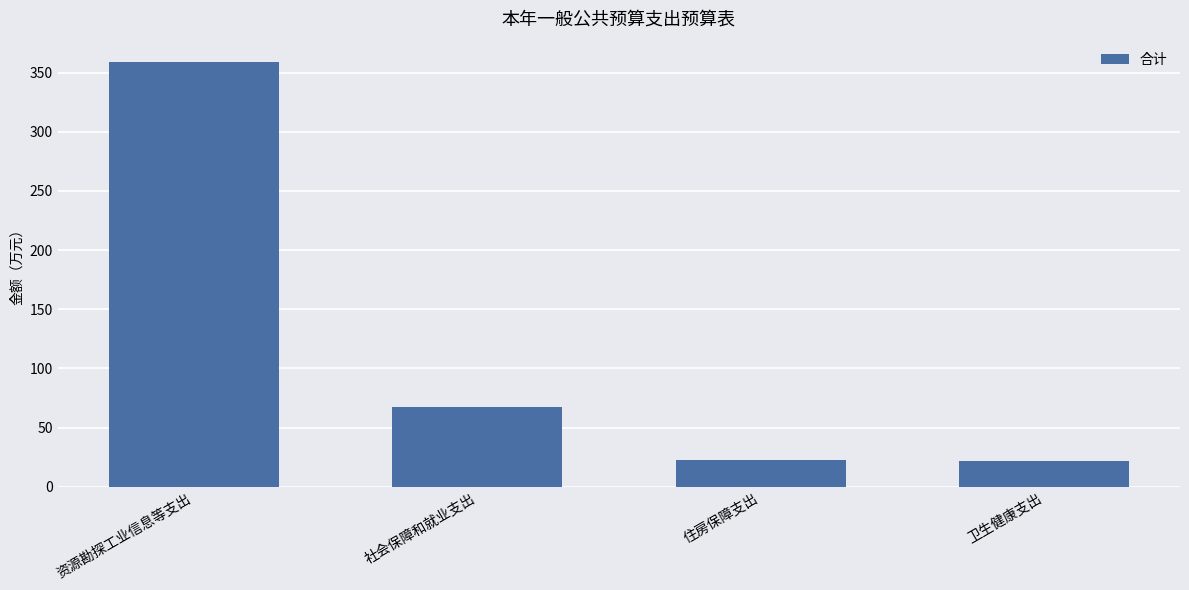

What is the change in value from 社会保障和就业支出 to 住房保障支出?

-45.0